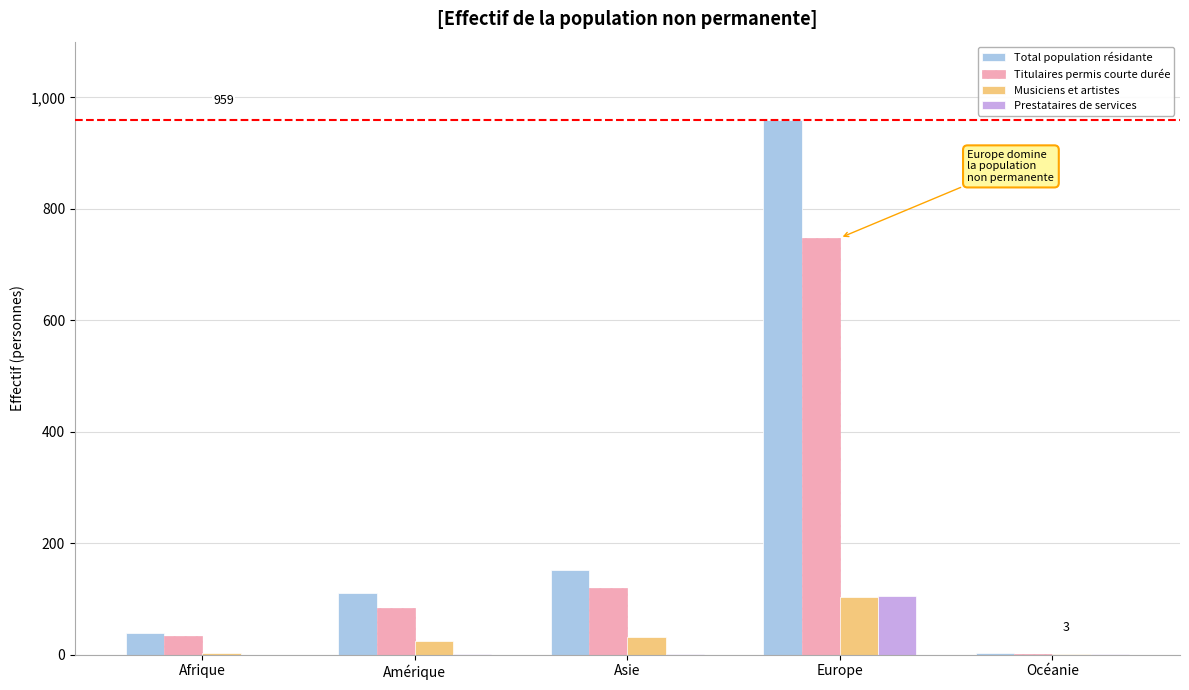

Which series has the largest total across all categories?

Total population résidante